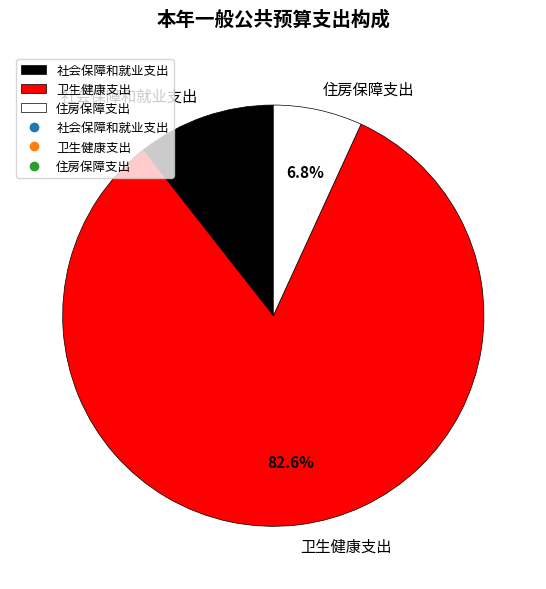

Is it true that 社会保障和就业支出 is 1% of the pie?

False